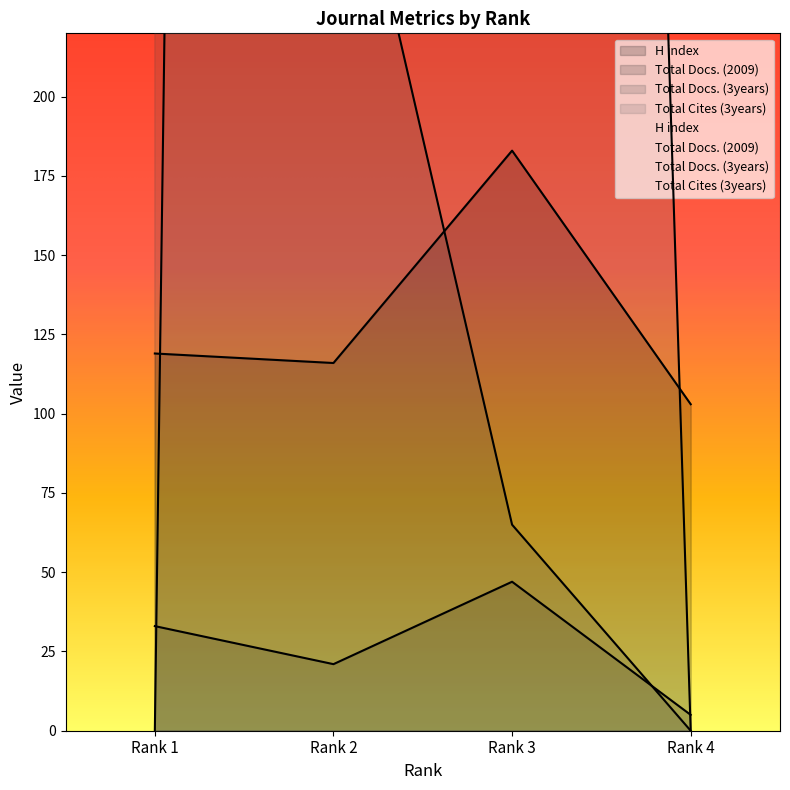

At which label does Total Docs. (2009) first exceed 33?

Rank 3